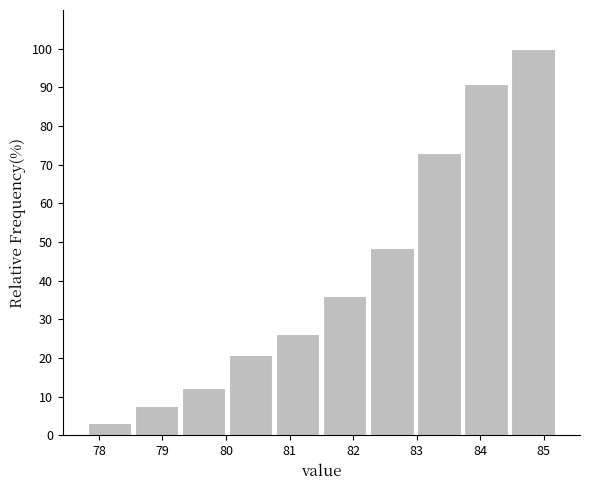

What is the height of the bar covering 80.02 to 80.76 on the x-axis? Neither the bar edges nor the heights are printed on the chart, so give them approximately, as read against the axes.

21